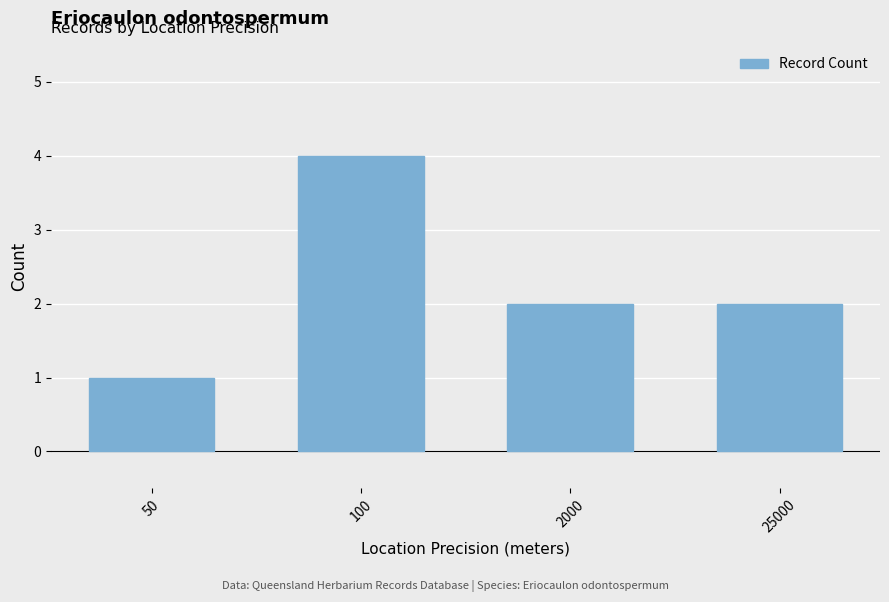

What is the value of the 1st bar from the left?

1